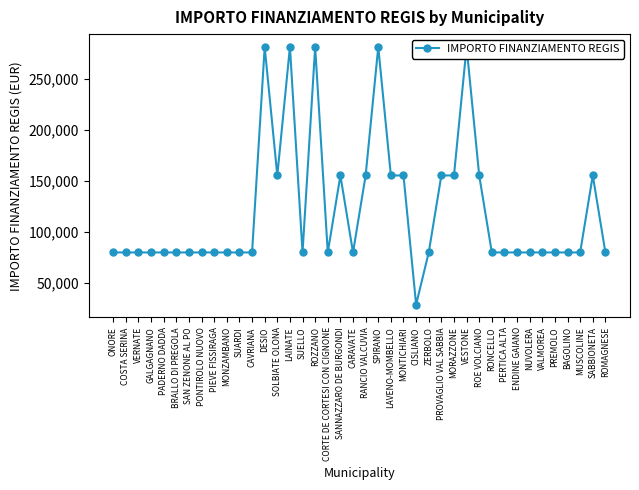

How many points are lower than both their immediate neighbors (excluding endpoints)?

5